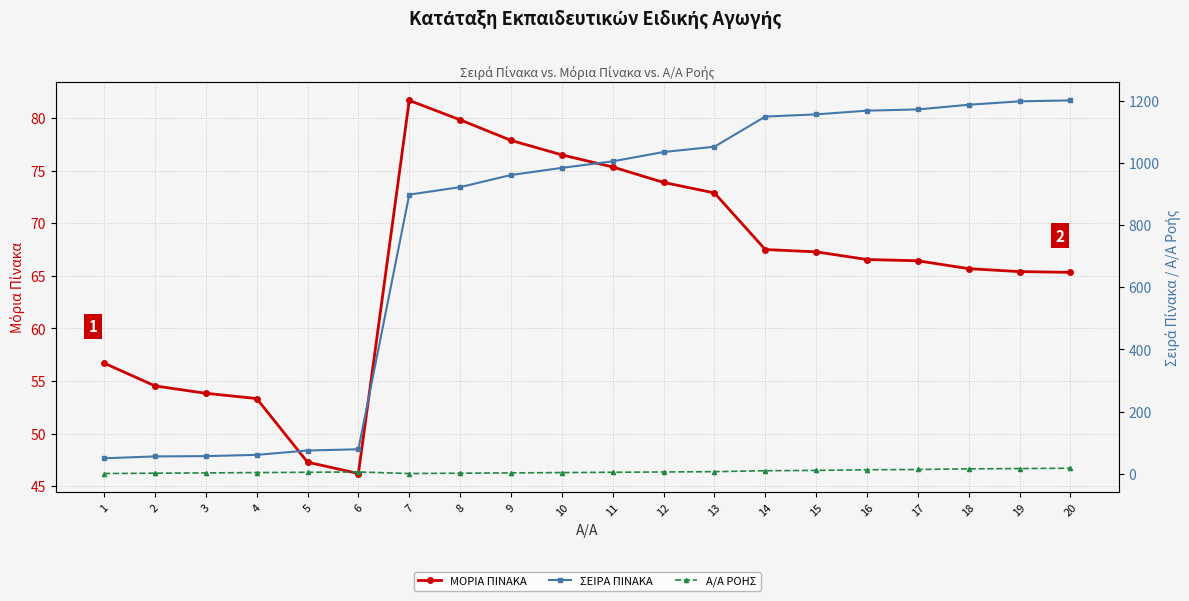

Where is ΜΟΡΙΑ ΠΙΝΑΚΑ nearest to the value 63?

20